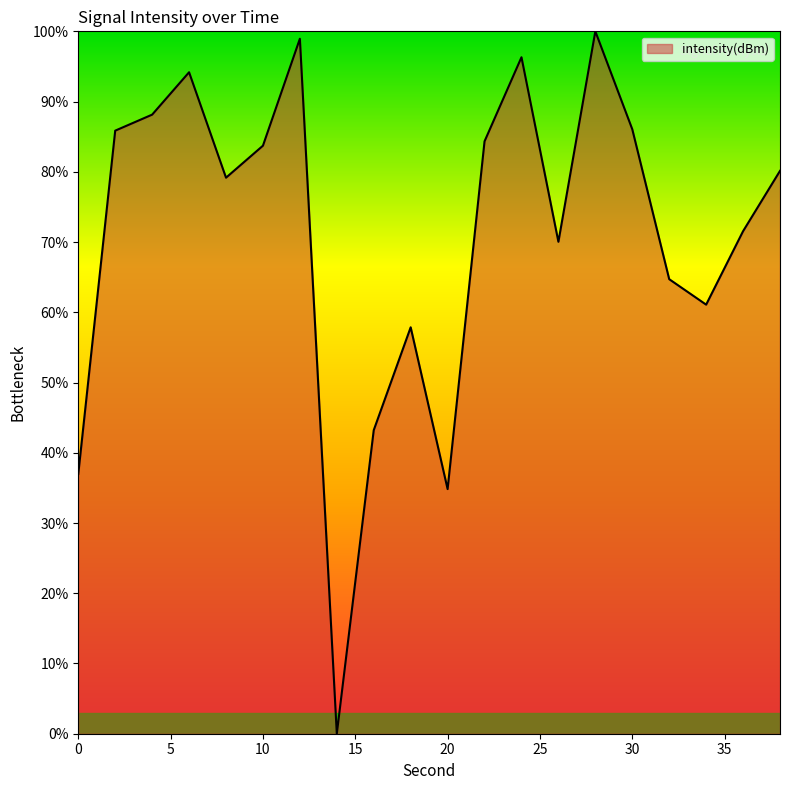

What is the maximum value shown in the chart?

100.0